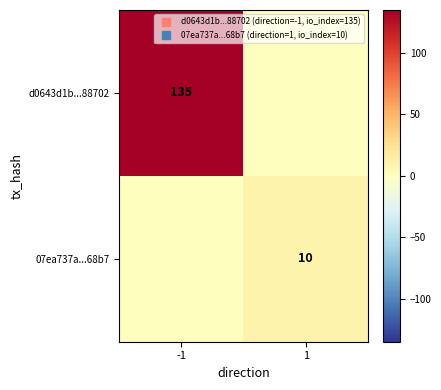

Which has a higher value, -1 or 1?

-1